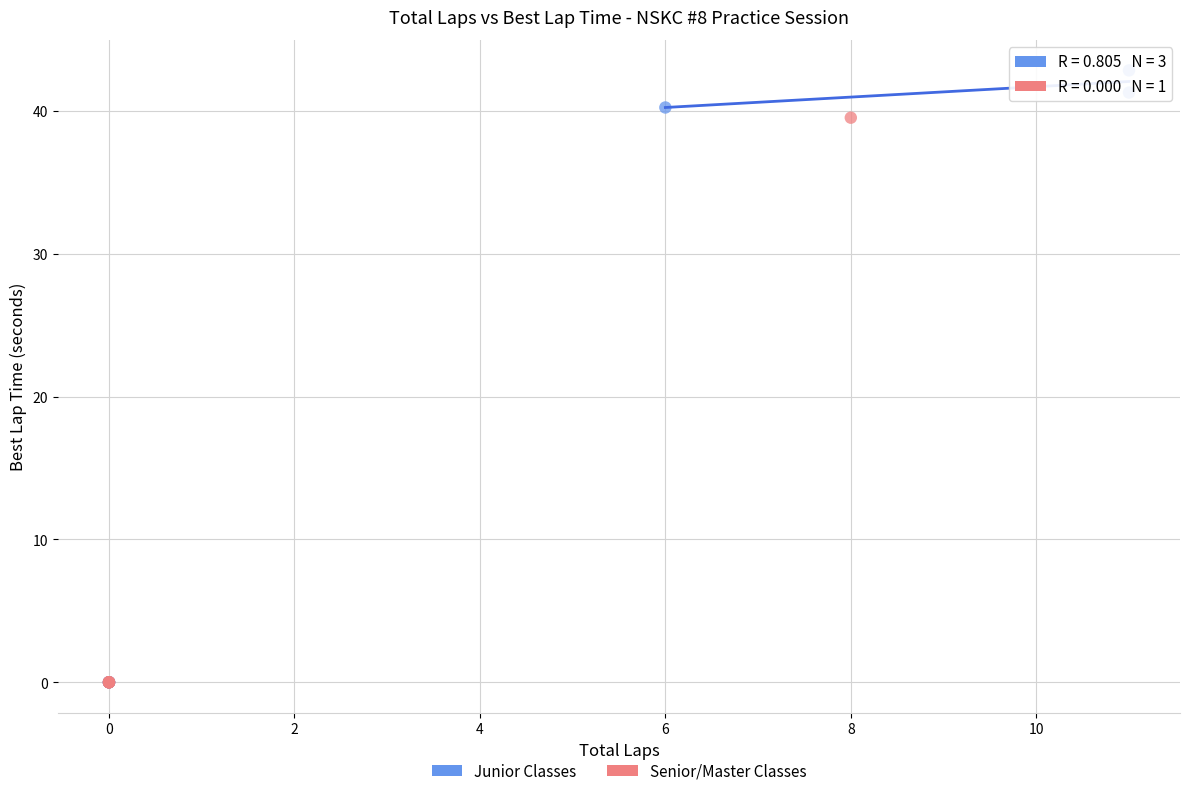

Which series reaches the maximum Y coordinate?

Junior Classes